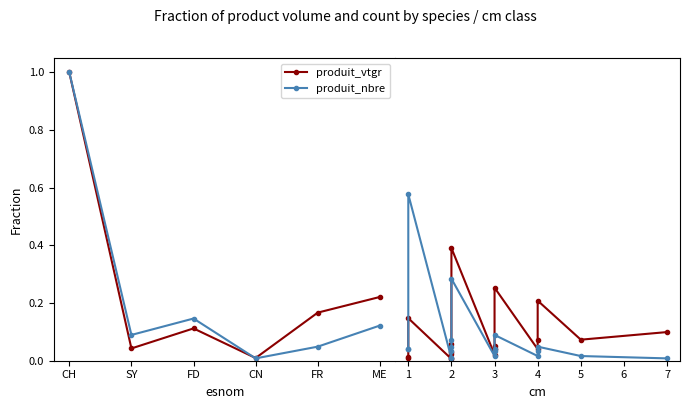

In produit_vtgr, how many points are lower than both neighbors (excluding endpoints)?

4